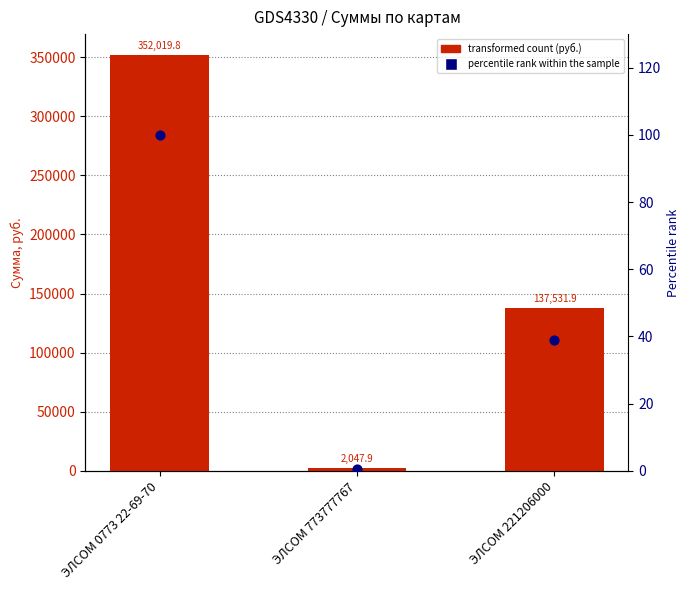

Which series has the largest total across all categories?

сумма ,руб.